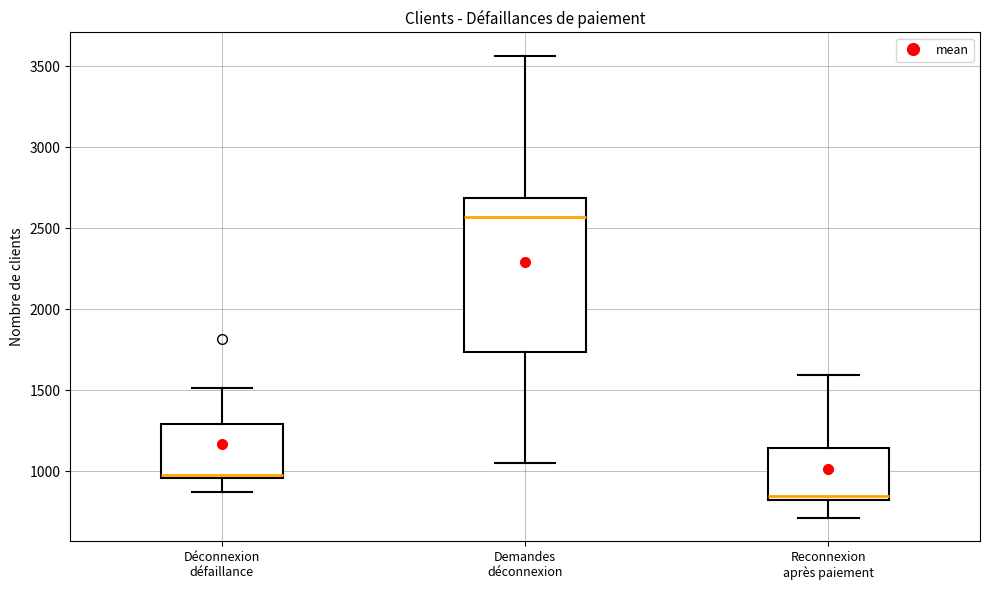

Reading left to right, transcribe this box plot: for each box, give where its median line is, the range the box spans, and where its two whiskers end, as read against the y-axis. The values are not printed on the chart, so give them approximately, as read against the axis.

Déconnexion défaillance: median 1000, box 950 to 1300, whiskers 850 to 1500
Demandes déconnexion: median 2550, box 1750 to 2700, whiskers 1050 to 3550
Reconnexion après paiement: median 850, box 800 to 1150, whiskers 700 to 1600